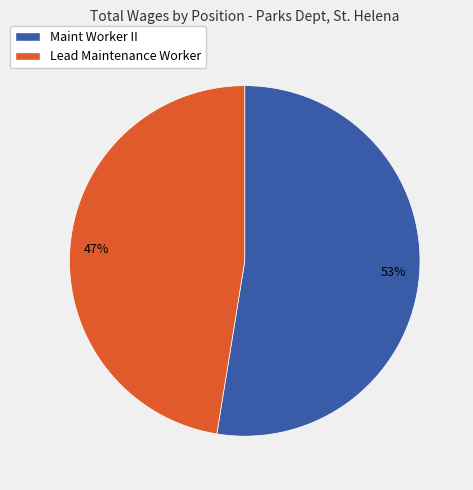

Do Lead Maintenance Worker and Maint Worker II together represent more than half of the pie?

Yes